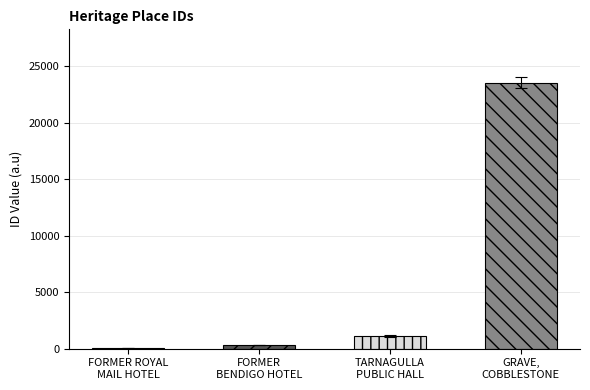

How many data points does each series have?

4